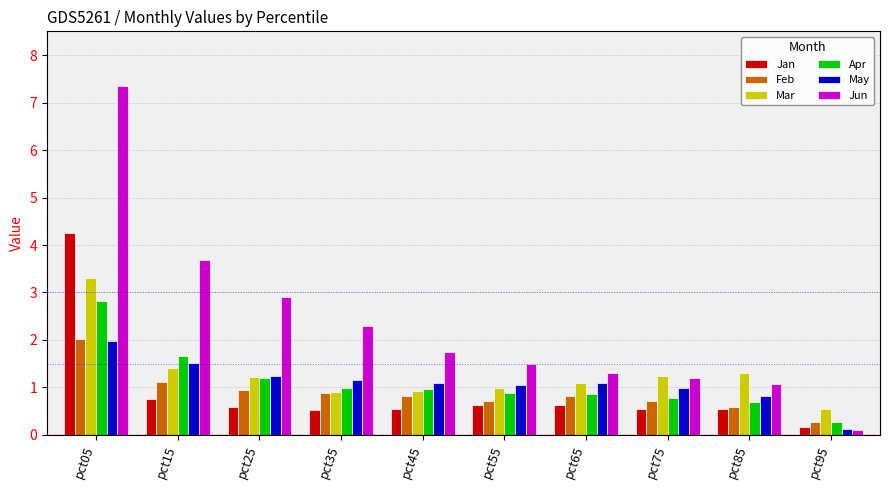

Which series has the widest spread of values?

Jun